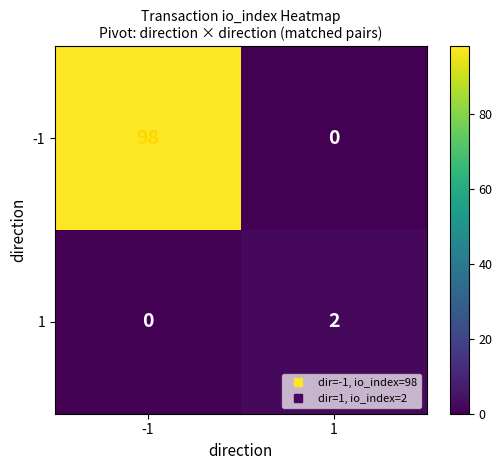

Which series has the largest total across all categories?

-1